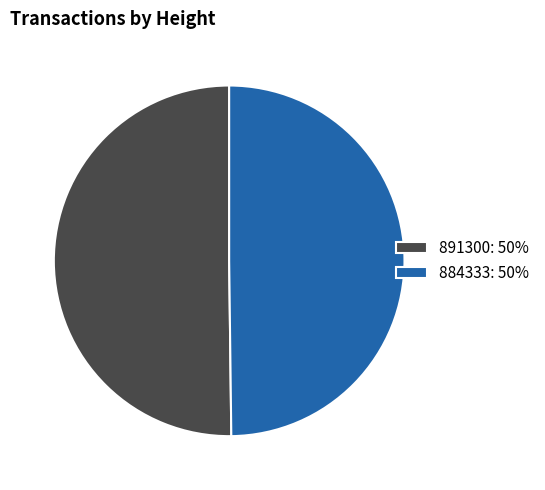

Is the sum of 884333 and 891300 greater than half?

Yes